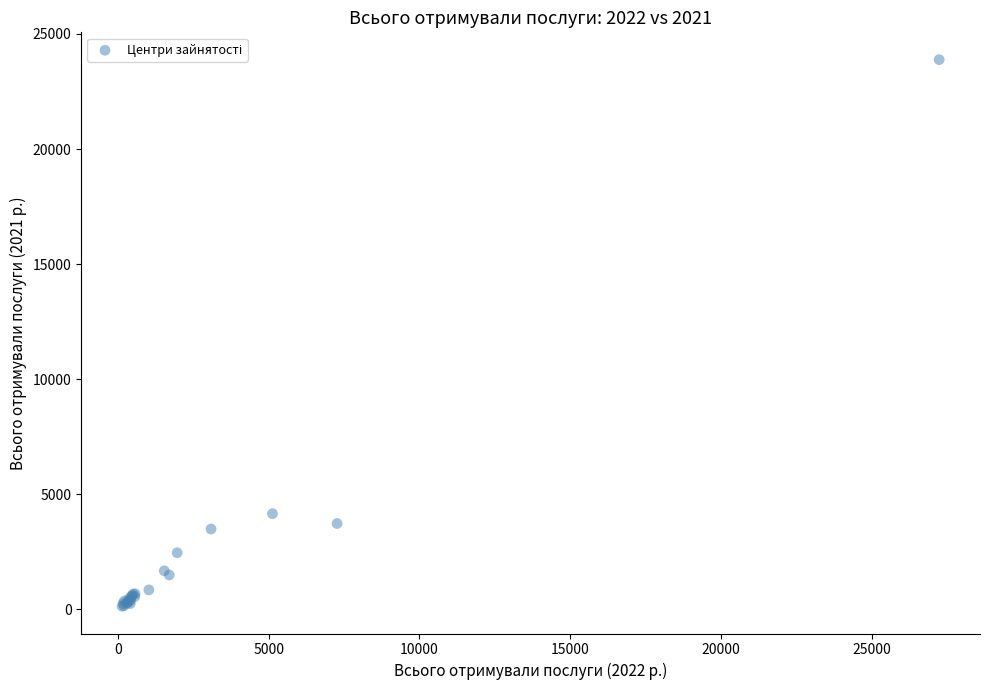

What Y value in the scatter plot is closest to 12012?

4159